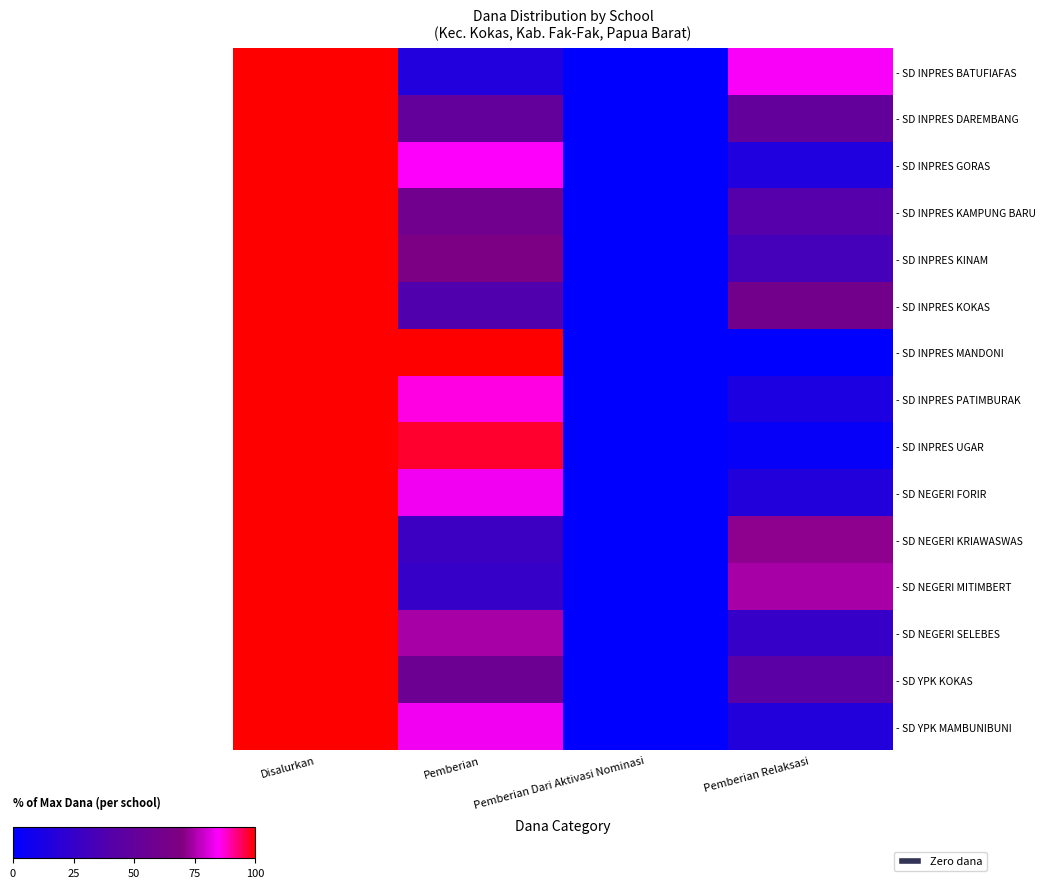

How many data points does each series have?

4